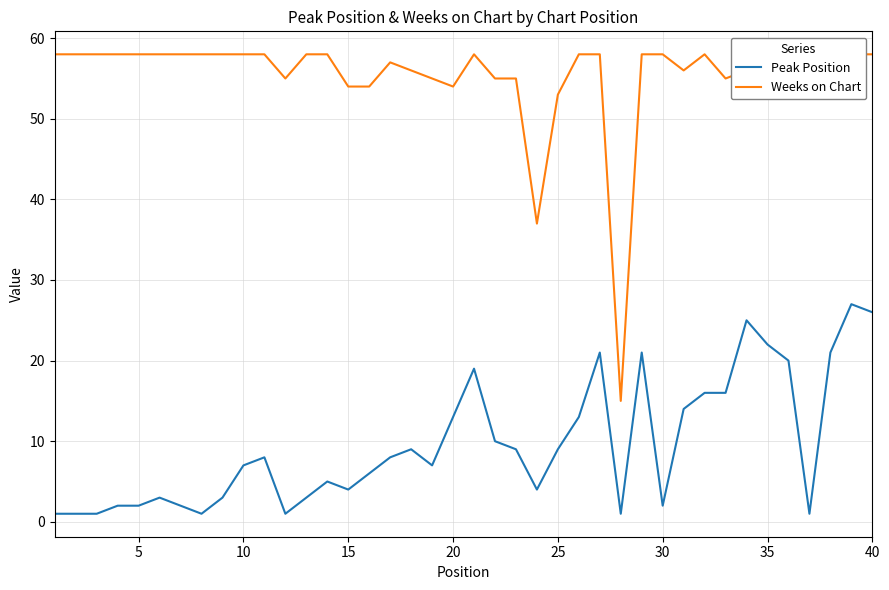

List the series in order of their peak value, highest first.

Weeks on Chart, Peak Position